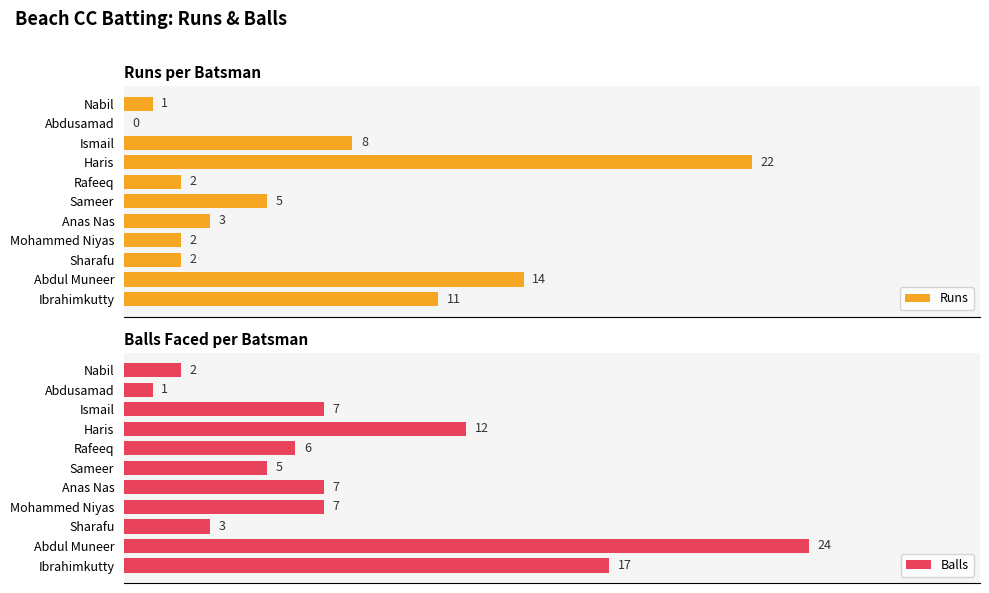

What is the difference between the maximum and minimum values in the Balls series?

23